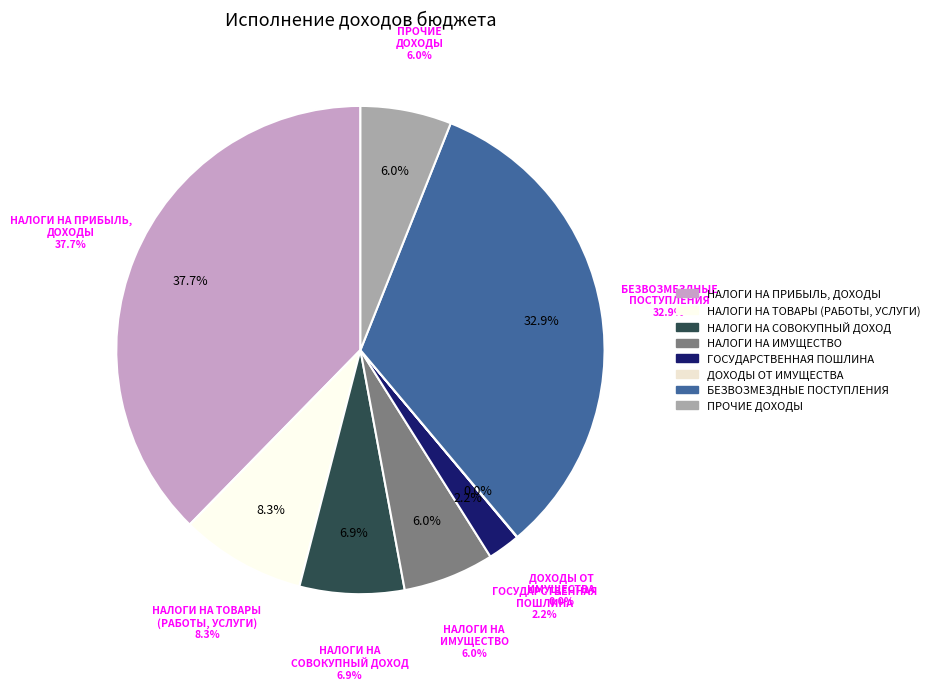

Combined, do БЕЗВОЗМЕЗДНЫЕ ПОСТУПЛЕНИЯ and ДОХОДЫ ОТ ИСПОЛЬЗОВАНИЯ ИМУЩЕСТВА account for over 50%?

No